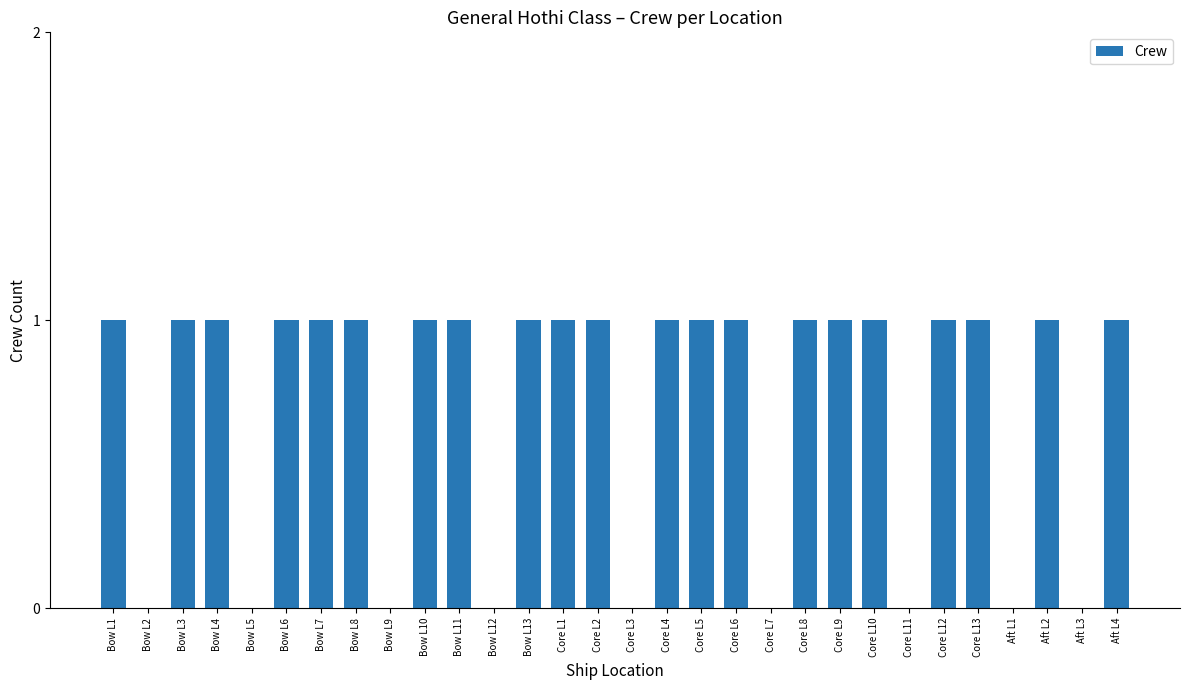

How many values are between 0 and 1?

30